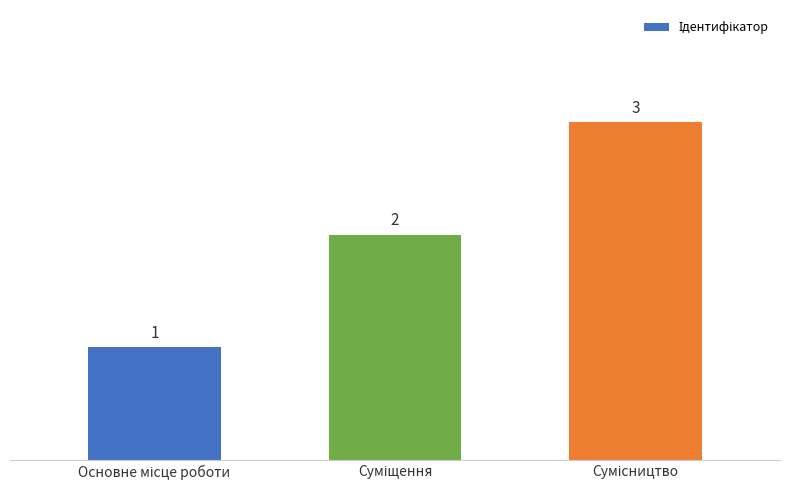

Count the values in the range 1 to 3.

3